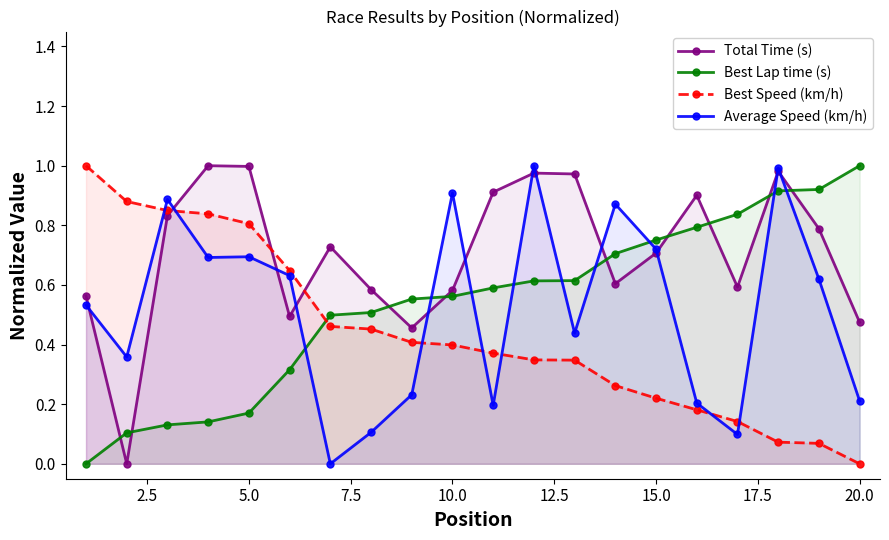

True or false: Best Speed (km/h) and Best Lap time (s) cross at least once.

True